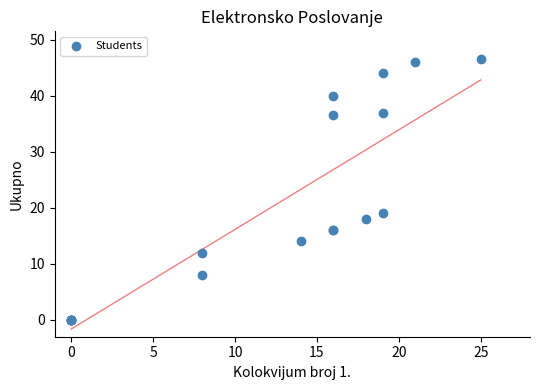

What Y value in the scatter plot is closest to 23?

19.0